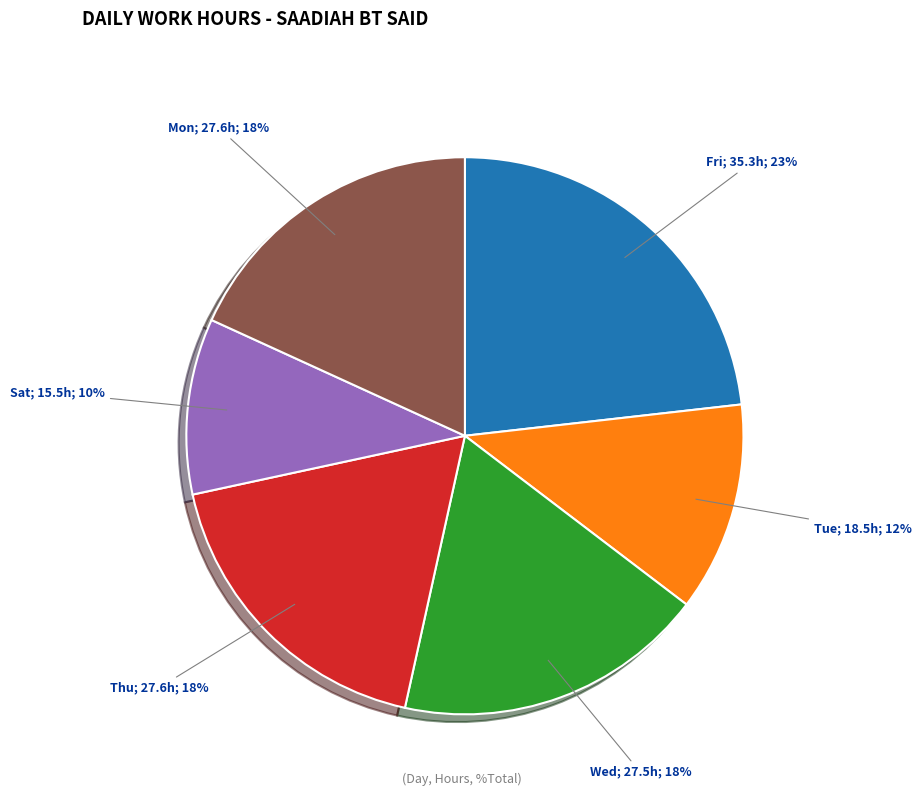

To the nearest percent, what is the average slice percentage?

17%